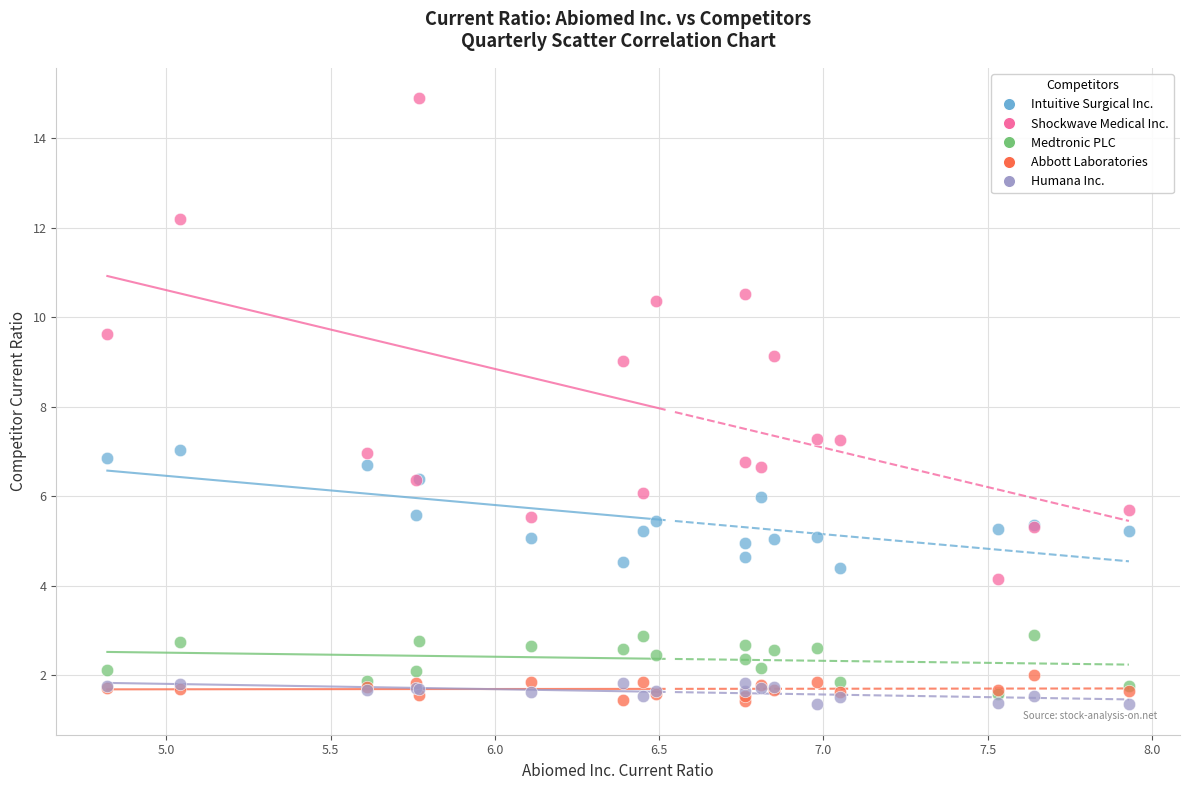

Which series has the widest spread of Y values?

Shockwave Medical Inc.